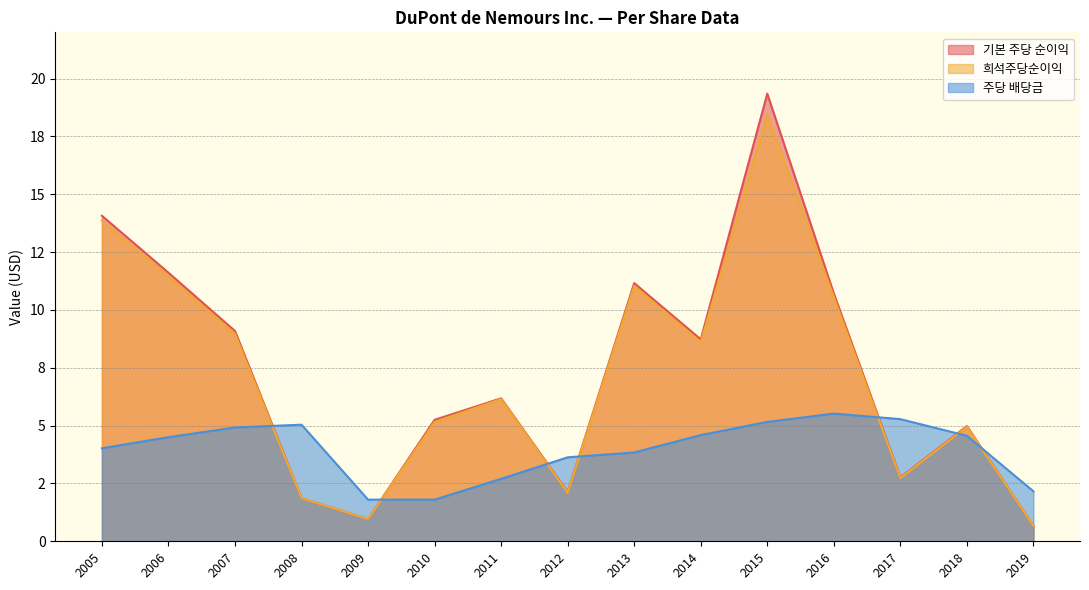

How many series are shown in this chart?

3